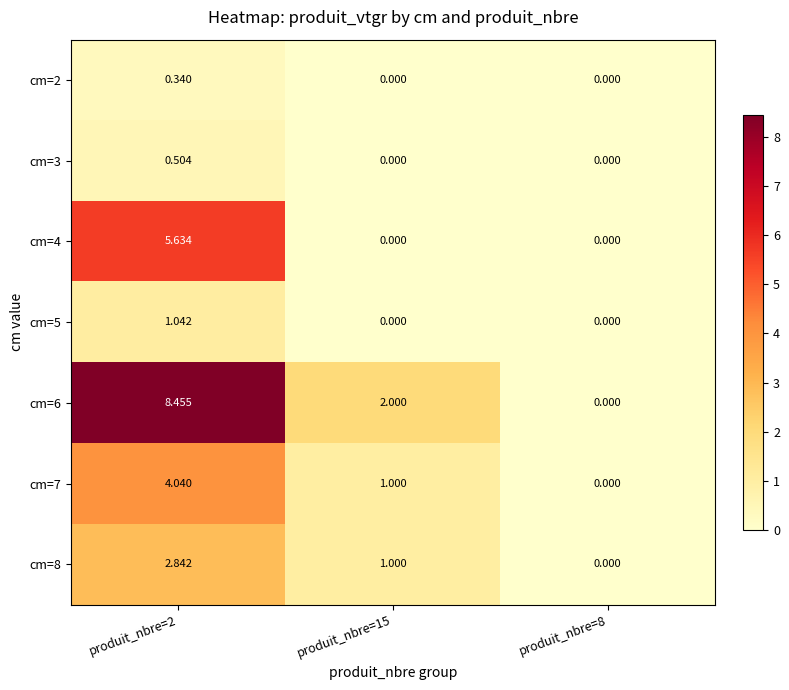

Is the value of cm=5 at produit_nbre=8 greater than the value of cm=6 at produit_nbre=2?

No